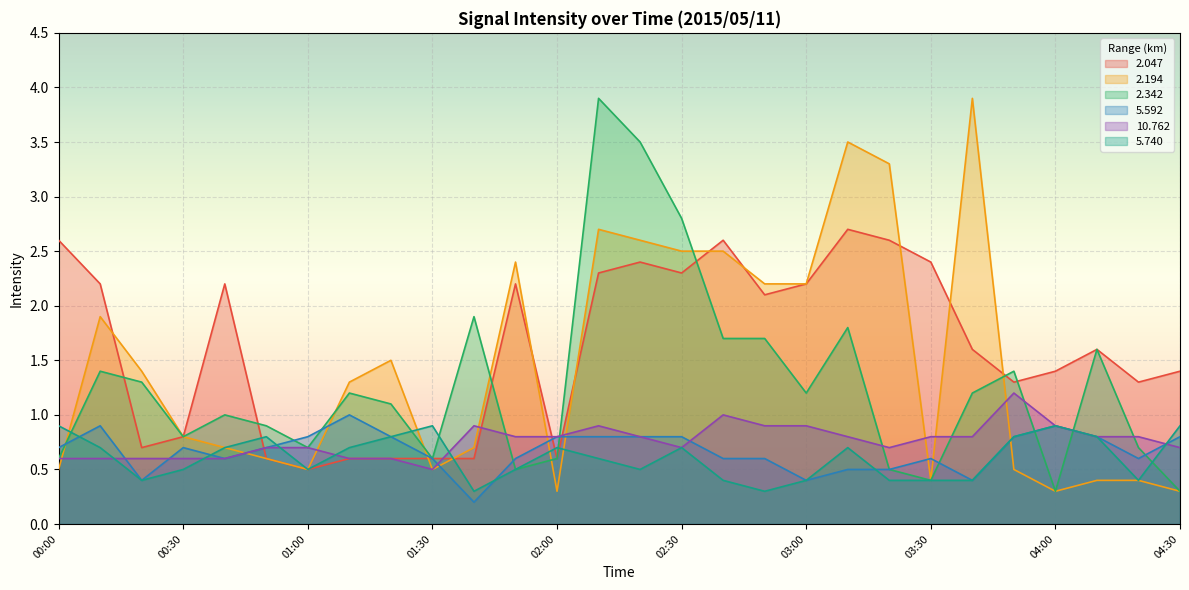

What is the total value across all series at 00:50?

4.3